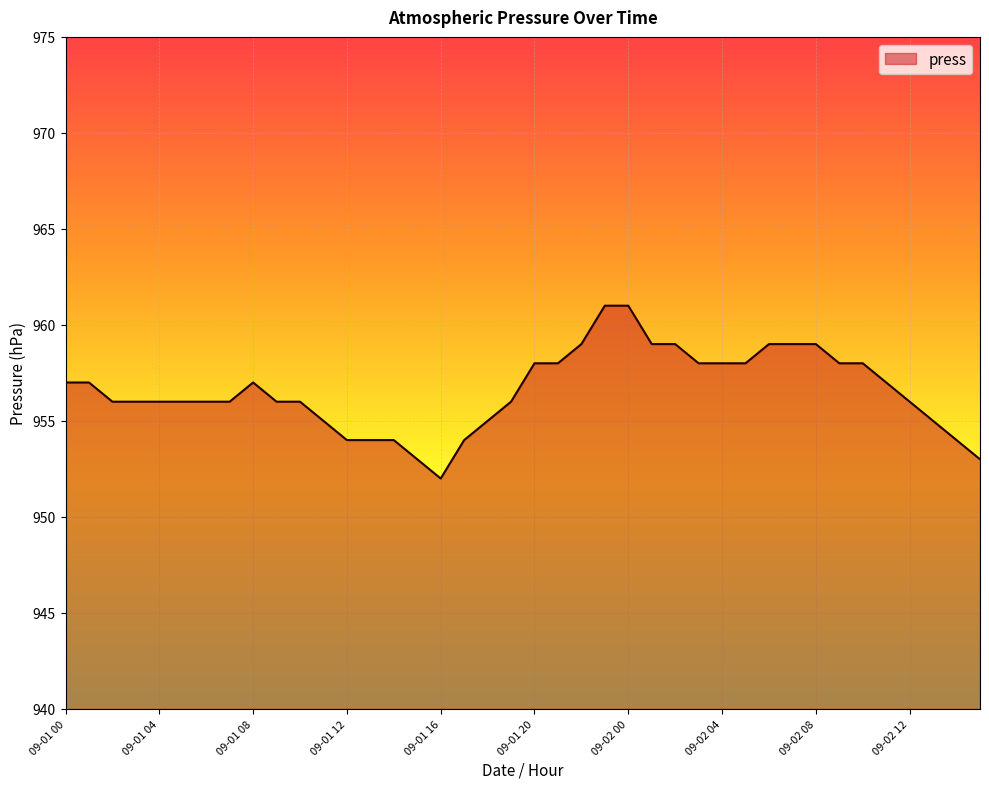

What is the maximum value shown in the chart?

961